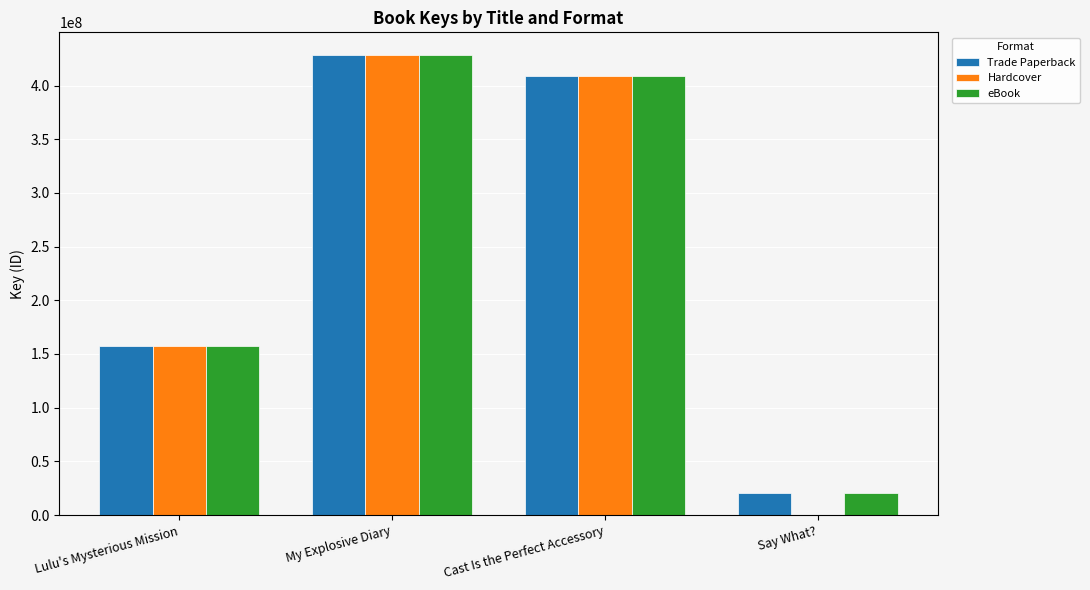

Reading left to right, list all the values displayed in this chart.

Trade Paperback: Lulu's Mysterious Mission=157621282	My Explosive Diary=428121563	Cast Is the Perfect Accessory=408591987	Say What?=20183221
Hardcover: Lulu's Mysterious Mission=157621282	My Explosive Diary=428121563	Cast Is the Perfect Accessory=408591987	Say What?=0
eBook: Lulu's Mysterious Mission=157621282	My Explosive Diary=428121563	Cast Is the Perfect Accessory=408591987	Say What?=20183221